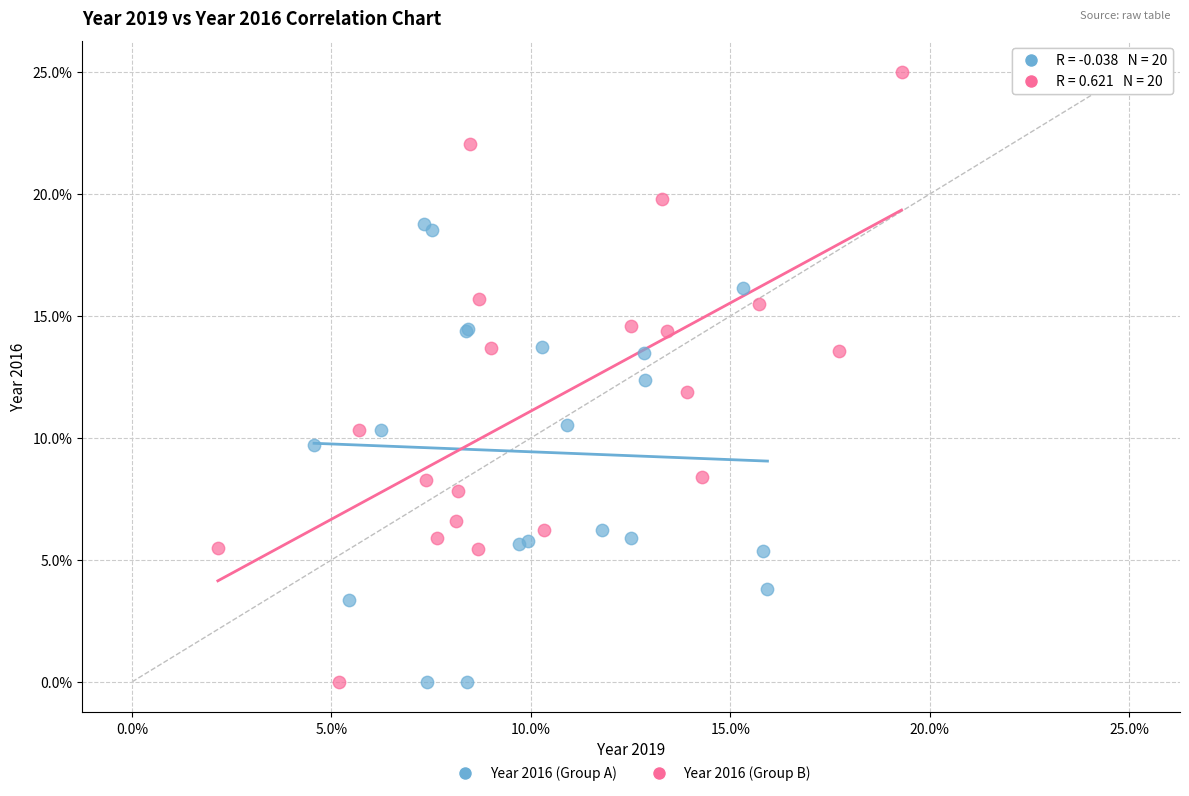

Which series contains the highest Y value?

Year 2016 (Group B)